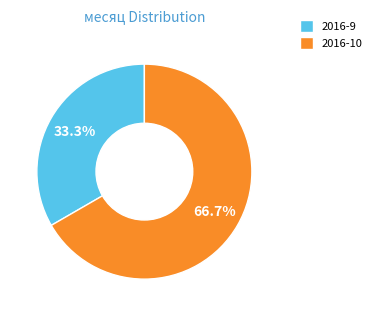

What percentage do 2016-9 and 2016-10 together represent?

100.0%